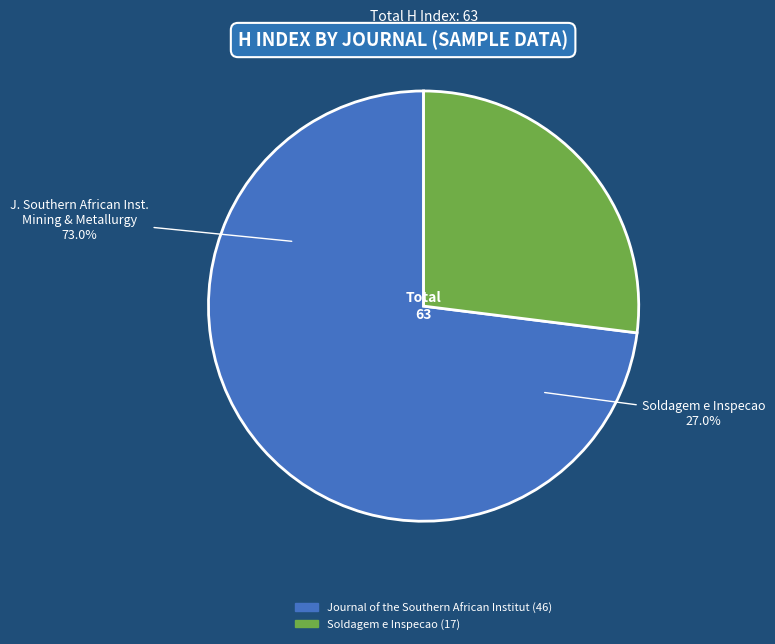

To the nearest percent, what is the combined percentage of Journal of the Southern African Institute of Mining and Metallurgy and Soldagem e Inspecao?

100%